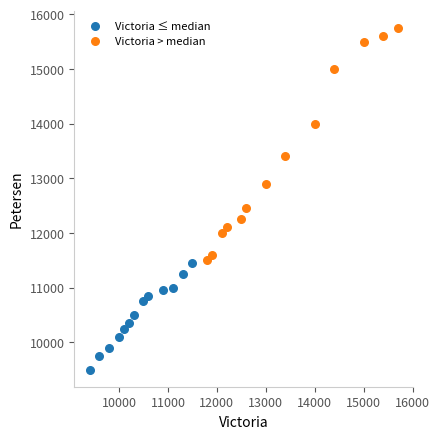

Which series reaches the minimum Y coordinate?

Victoria ≤ median